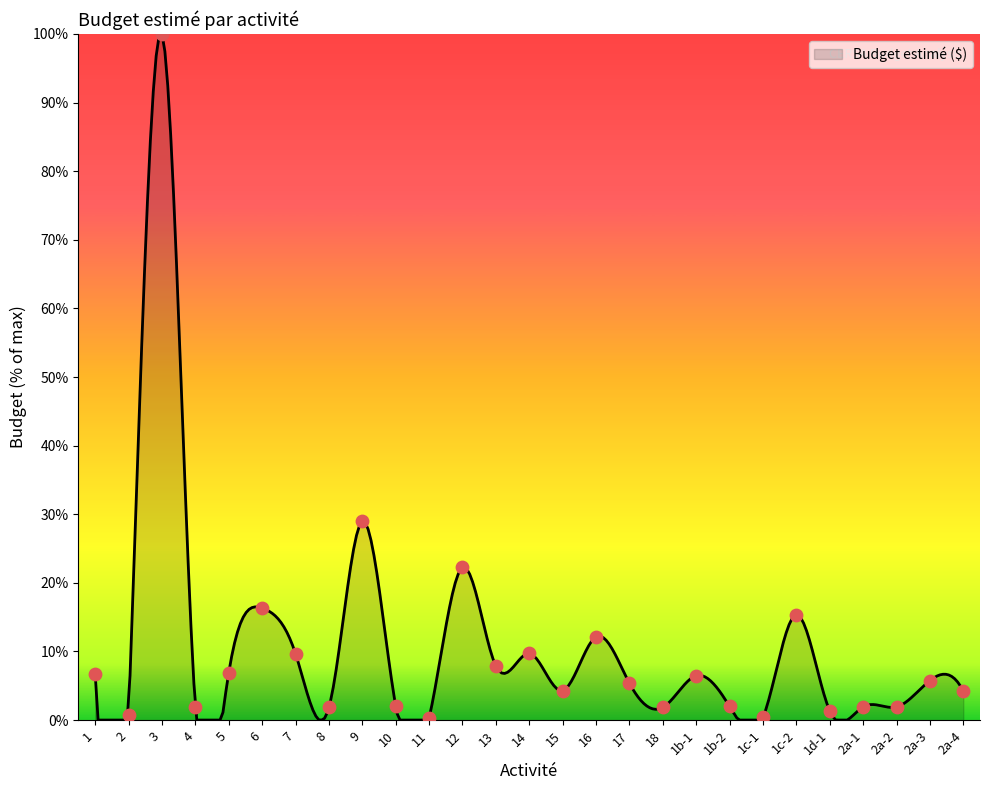

What is the change in value from 1 to 9?

+22.3